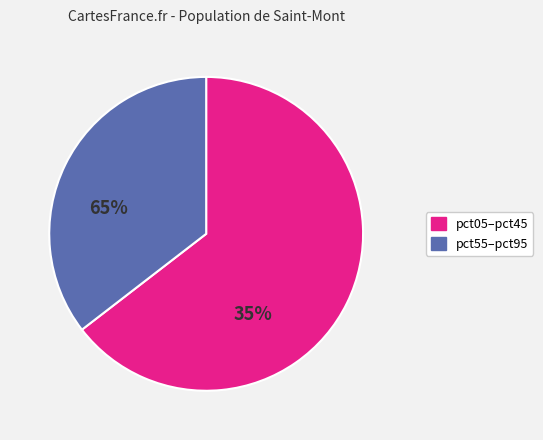

Is there a majority slice in this chart?

Yes